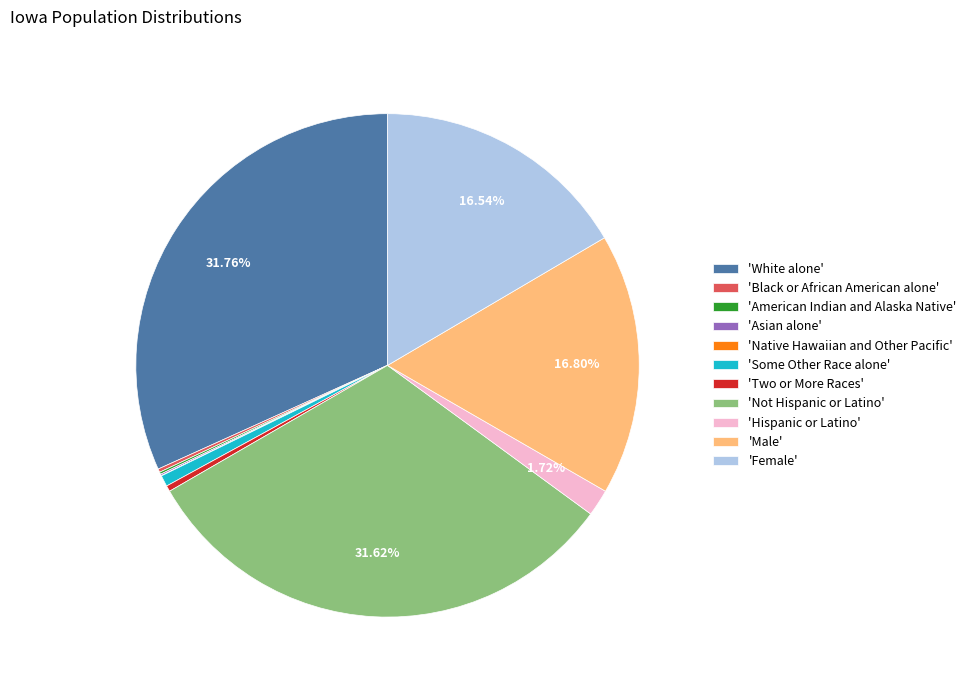

Does any single category account for the majority?

No